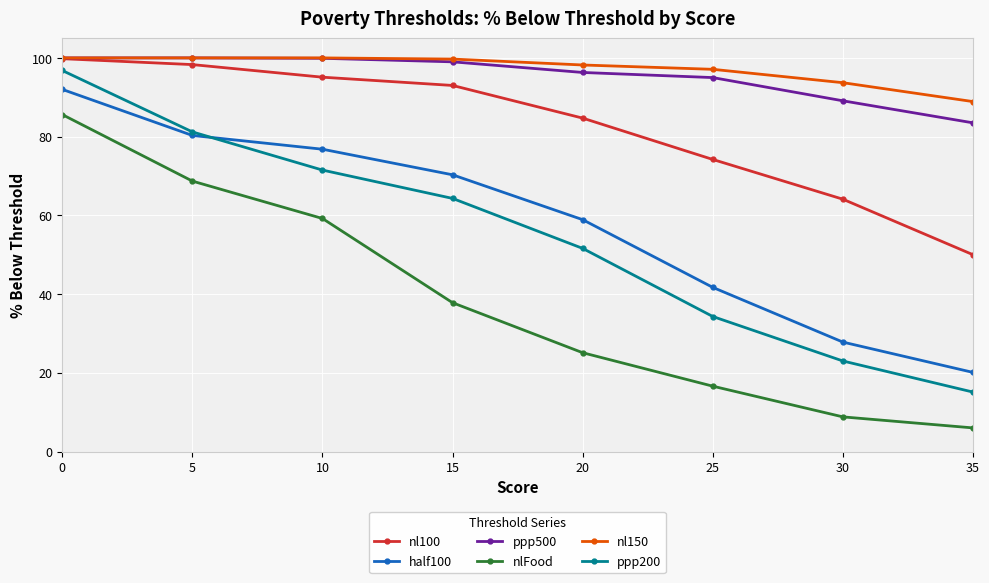

Which category has the lowest value in the ppp500 series?

35